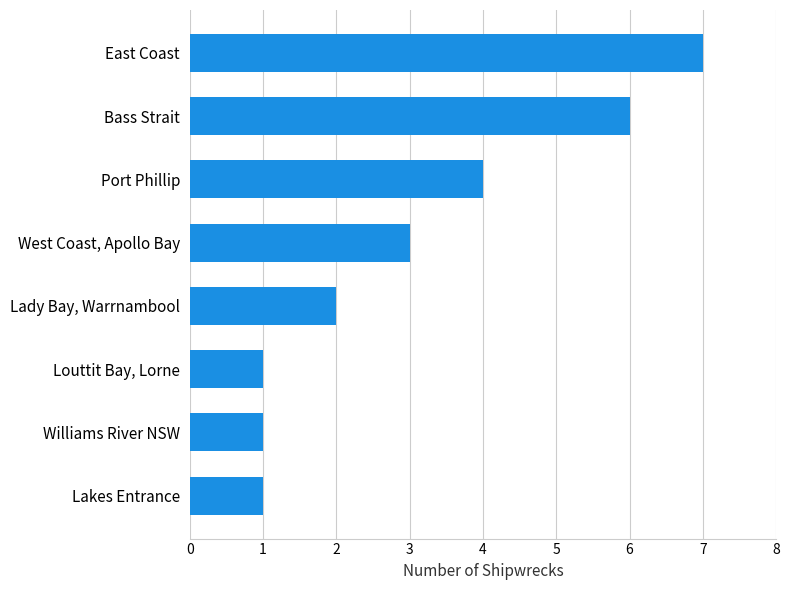

What is the maximum value shown in the chart?

7